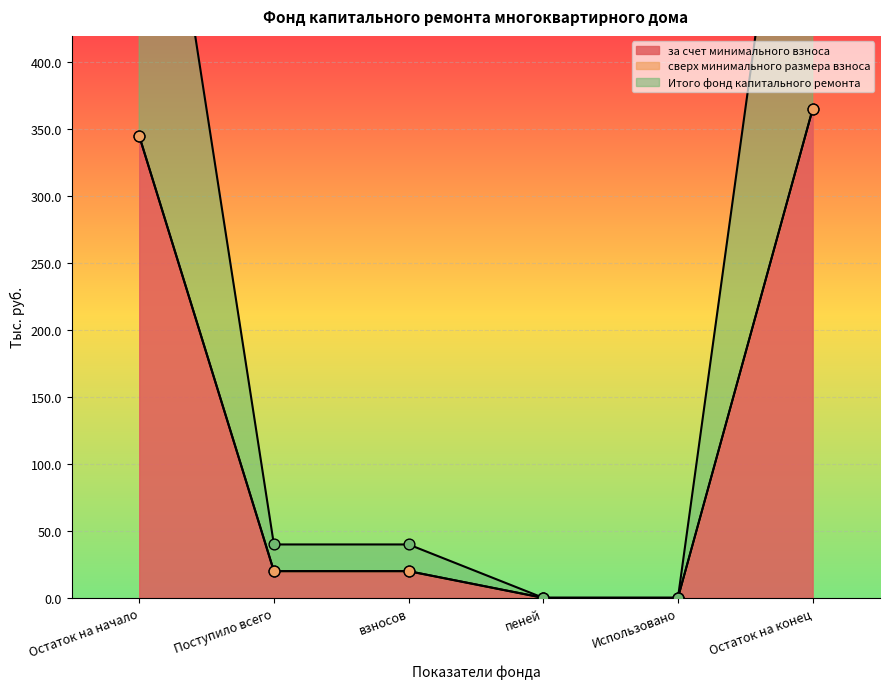

Is the value of Итого фонд капитального ремонта at Использовано greater than the value of за счет минимального взноса at Использовано?

No